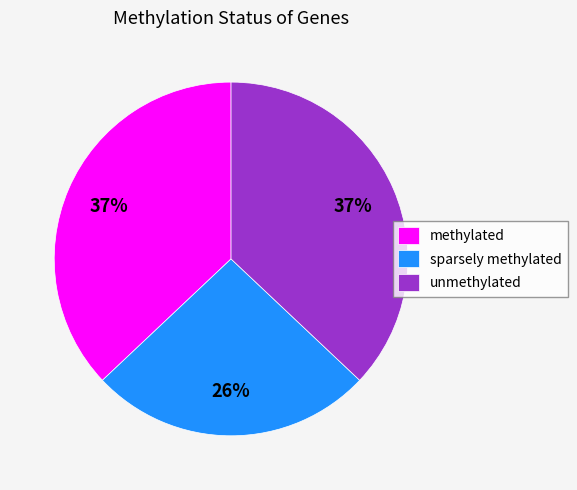

To the nearest percent, what portion does sparsely methylated represent?

26%